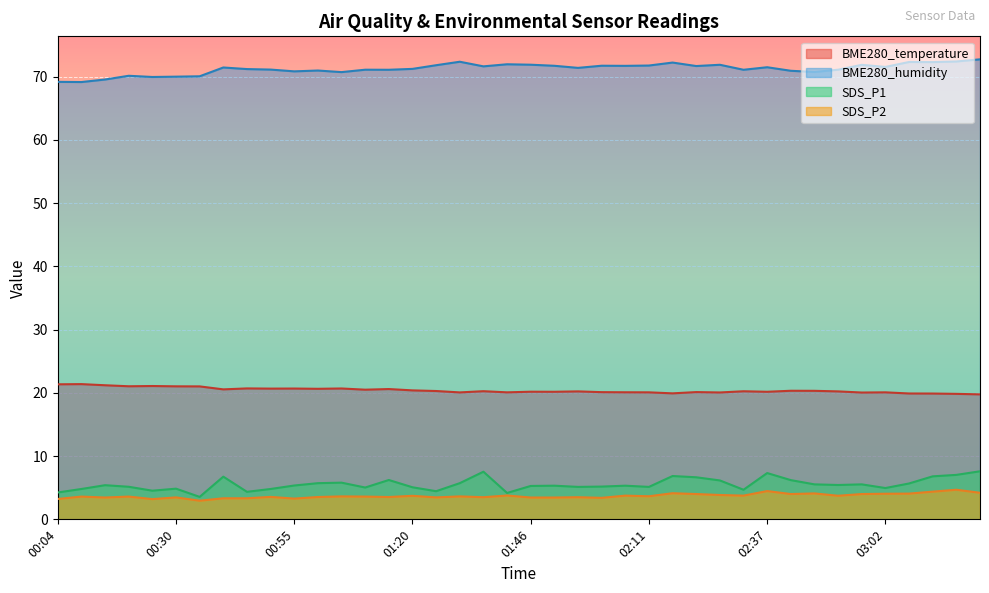

True or false: SDS_P2 and BME280_temperature intersect in this chart.

False